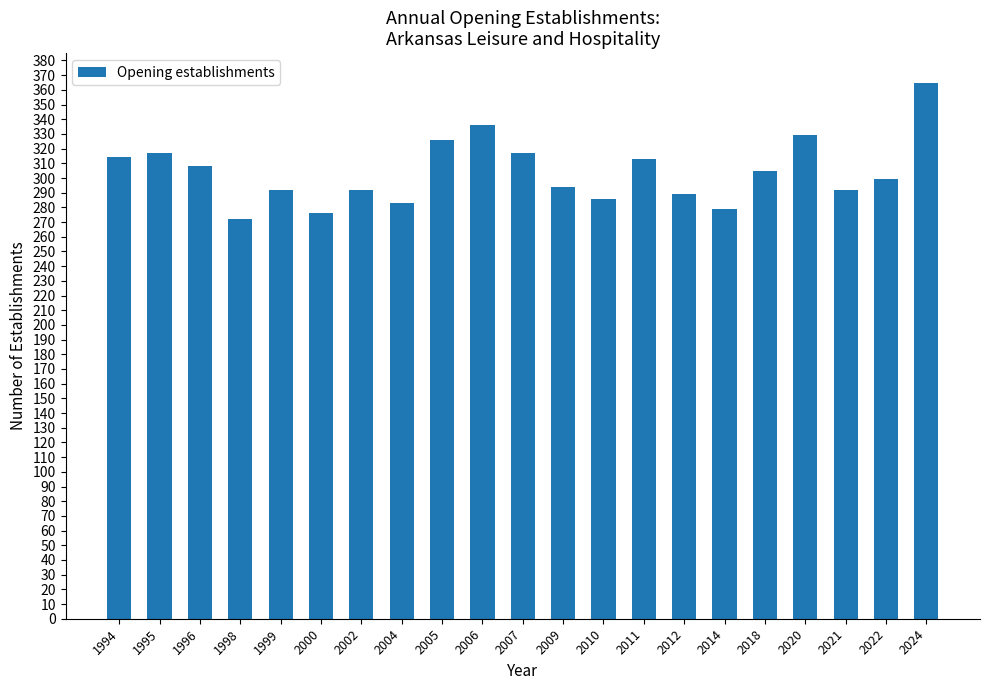

The value at 2022 is 299. True or false?

True